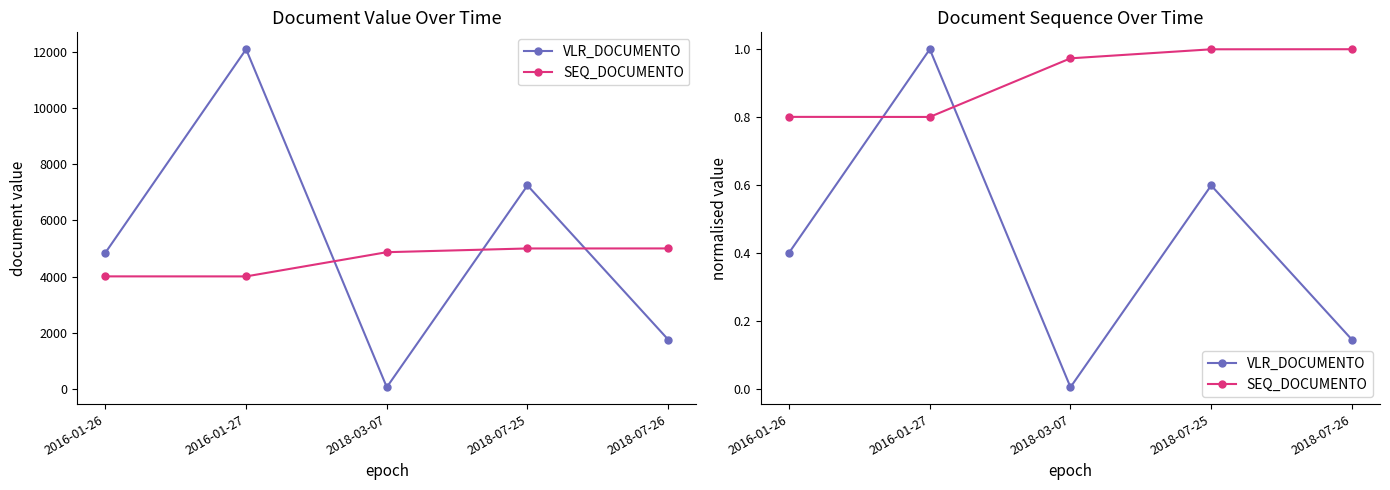

What position from the right is 2018-07-26?

1